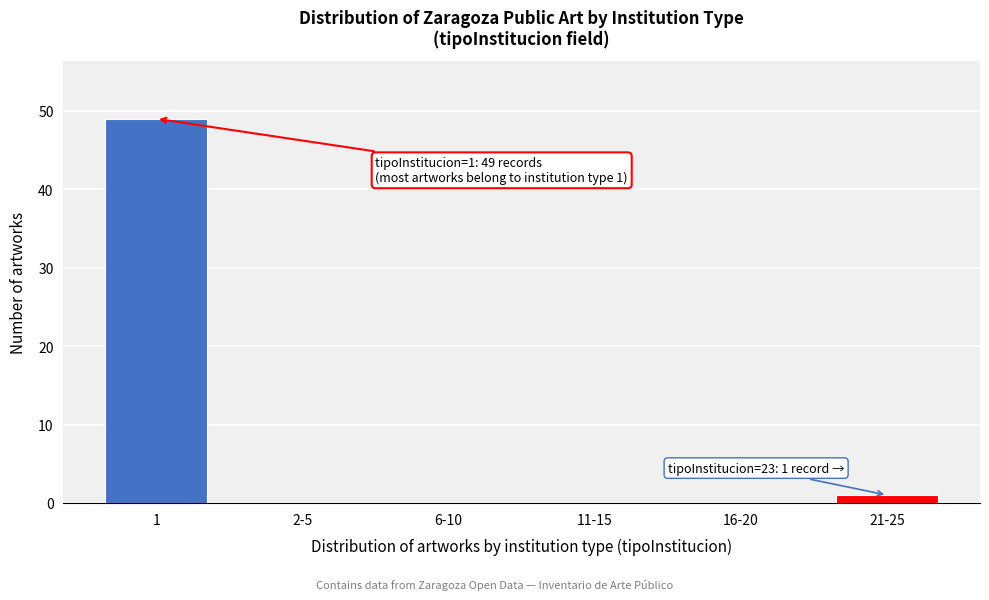

Reading left to right, extract all data points from this chart.

1=49	2-5=0	6-10=0	11-15=0	16-20=0	21-25=1